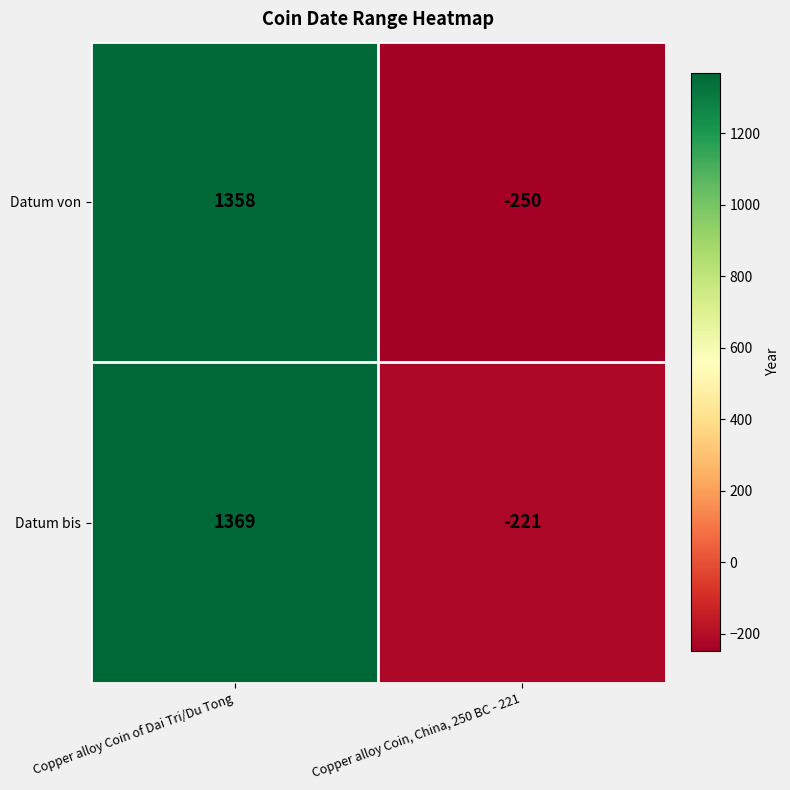

What is the spread (max minus min) of values at Copper alloy Coin of Dai Tri/Du Tong?

11